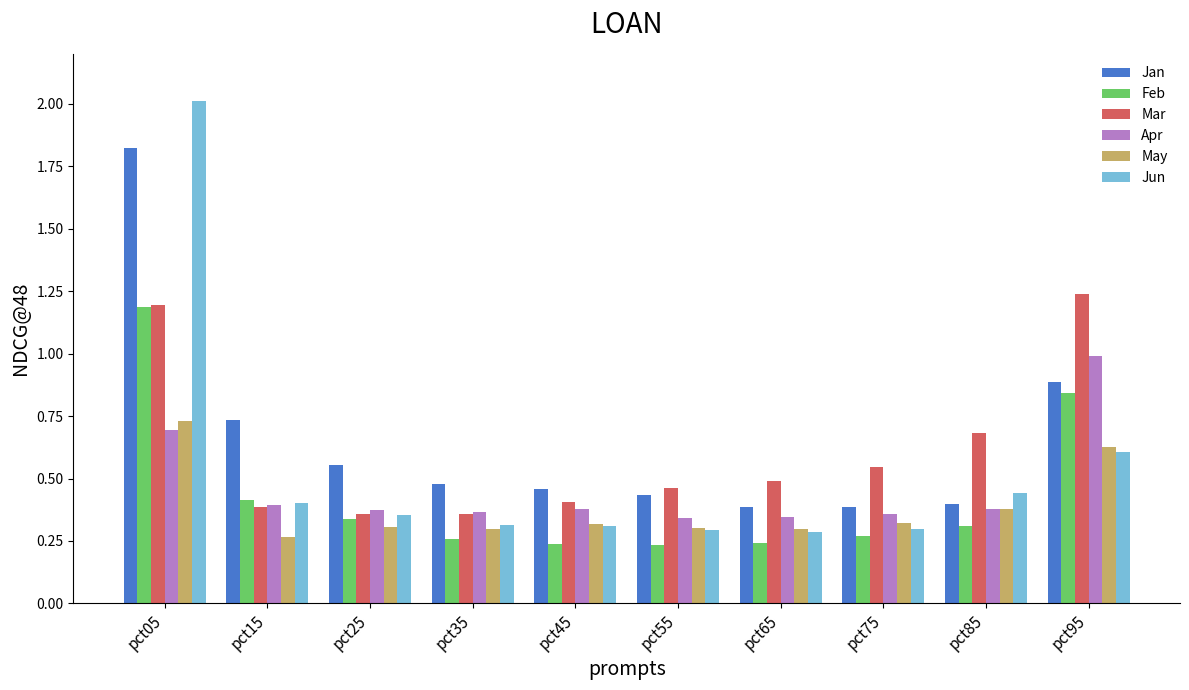

The value of Jan at pct75 is 0.4. True or false?

True